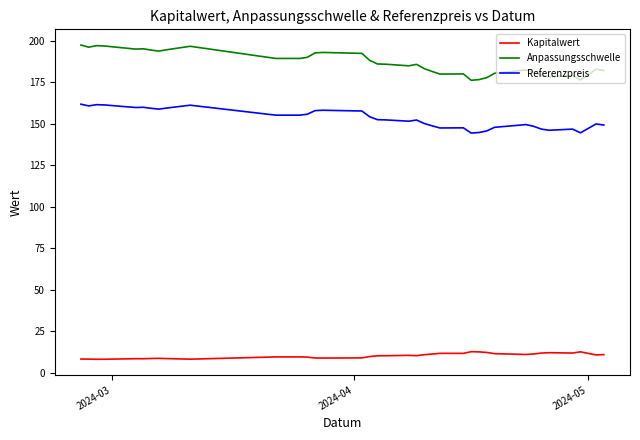

What is the difference between the maximum and minimum values in the Anpassungsschwelle series?

21.2